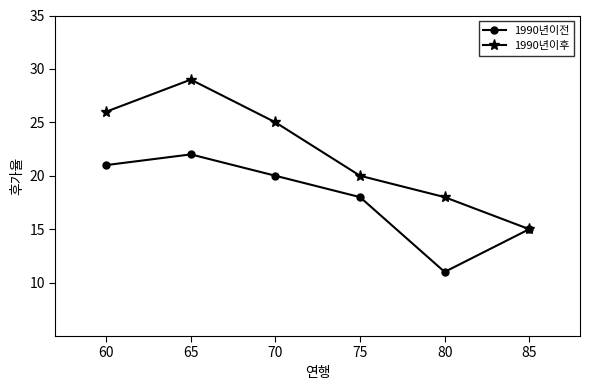

What are all the series names shown in the legend?

1990년이전, 1990년이후